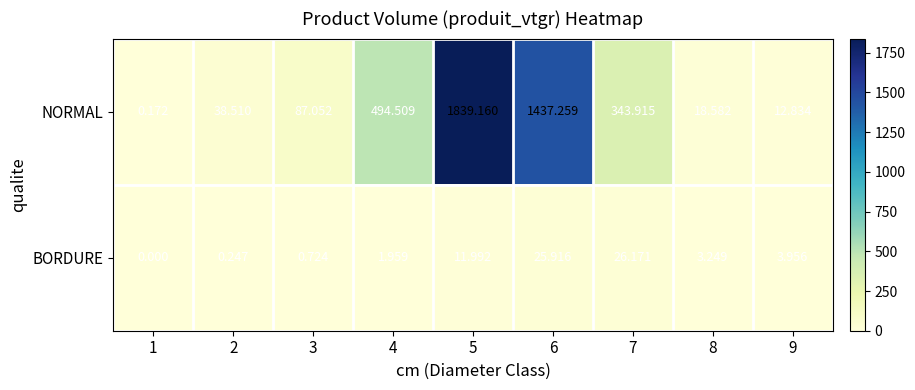

Is the value of BORDURE at 5 greater than the value of NORMAL at 9?

No